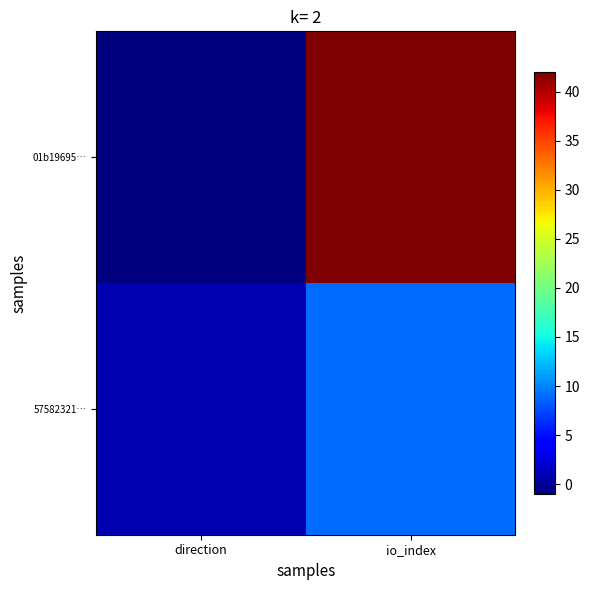

At how many categories does at least one series exceed 8?

1